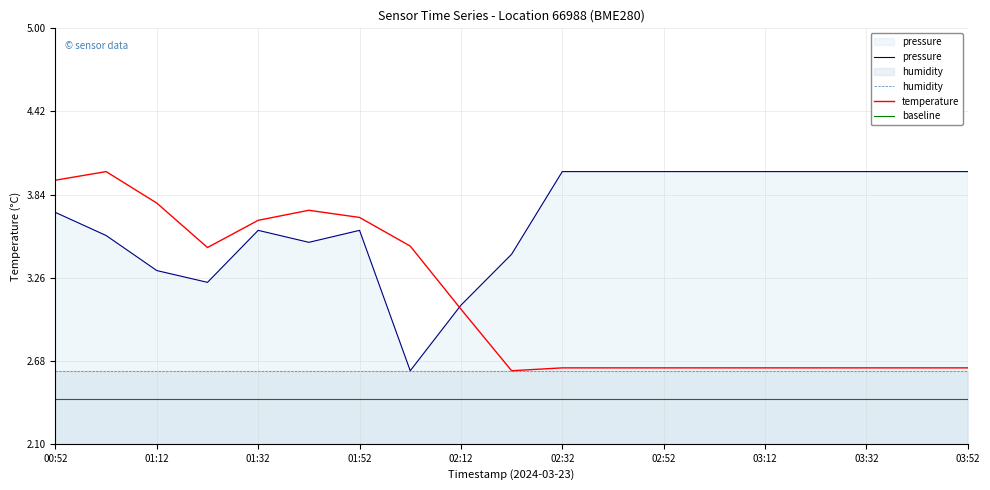

True or false: pressure has more than 1 points higher than both neighbors.

True